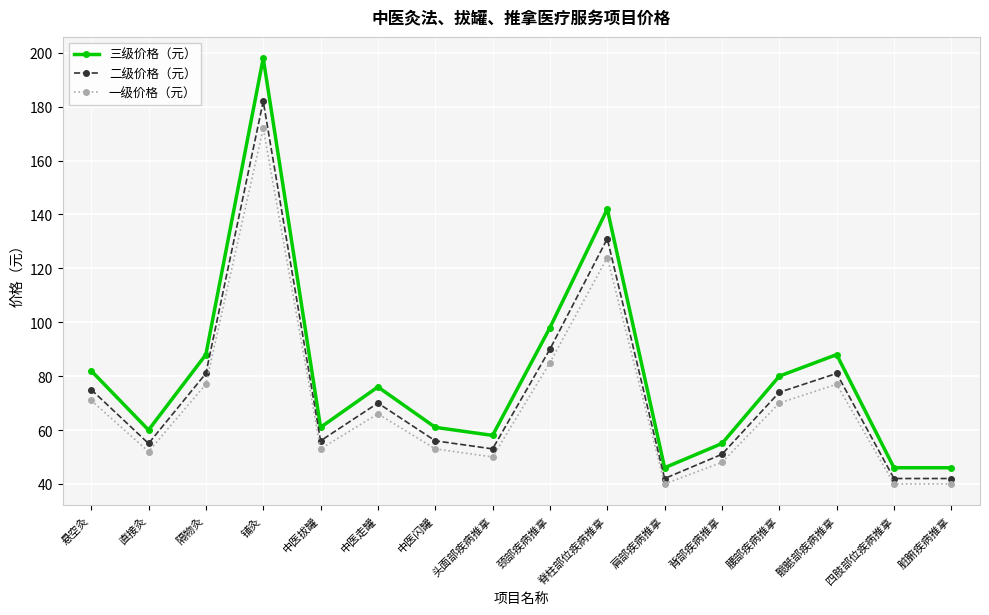

Rank the series by their maximum value, from lowest to highest.

一级价格（元）, 二级价格（元）, 三级价格（元）